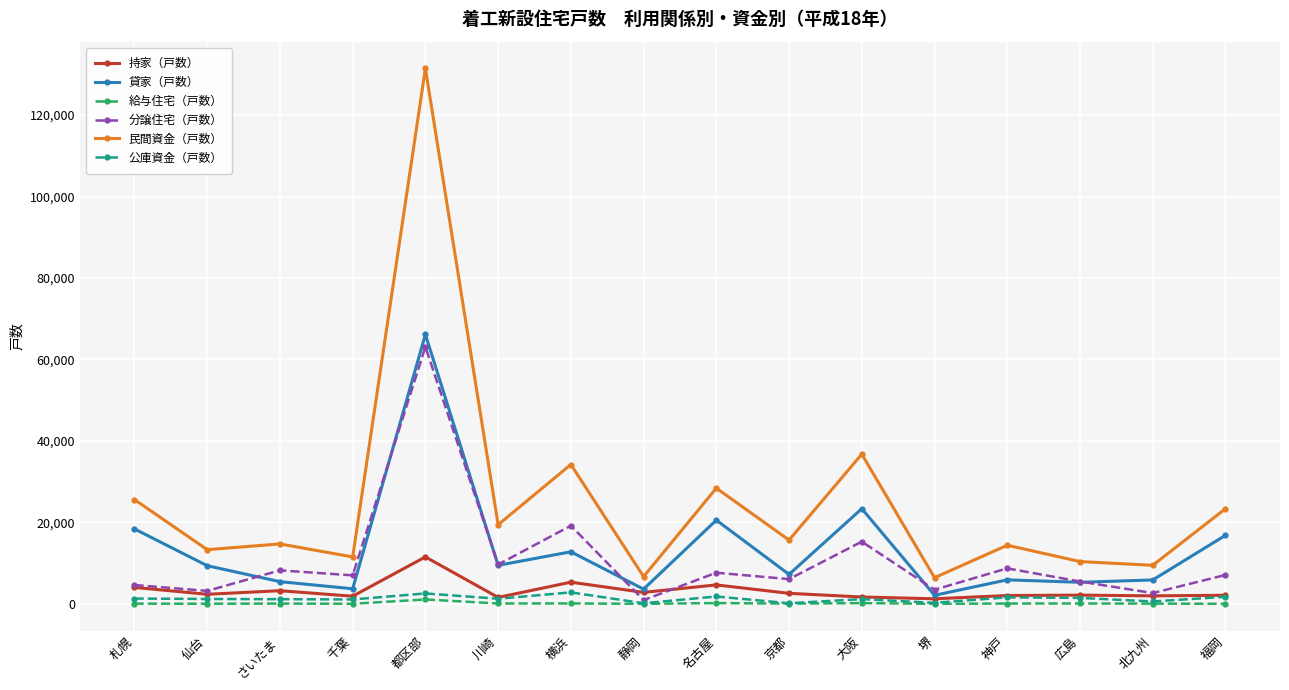

What is the highest value of the 持家（戸数） series?

11525